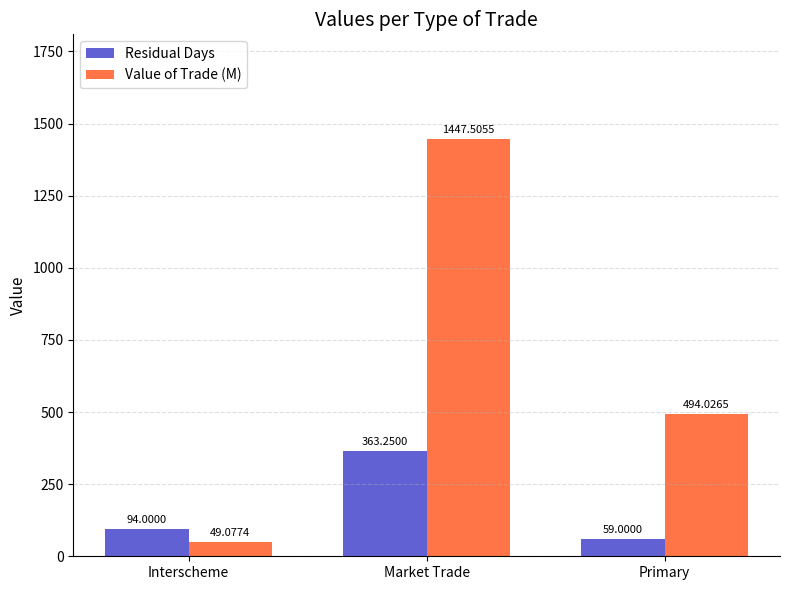

Rank the categories by Residual Days value from highest to lowest.

Market Trade, Interscheme, Primary